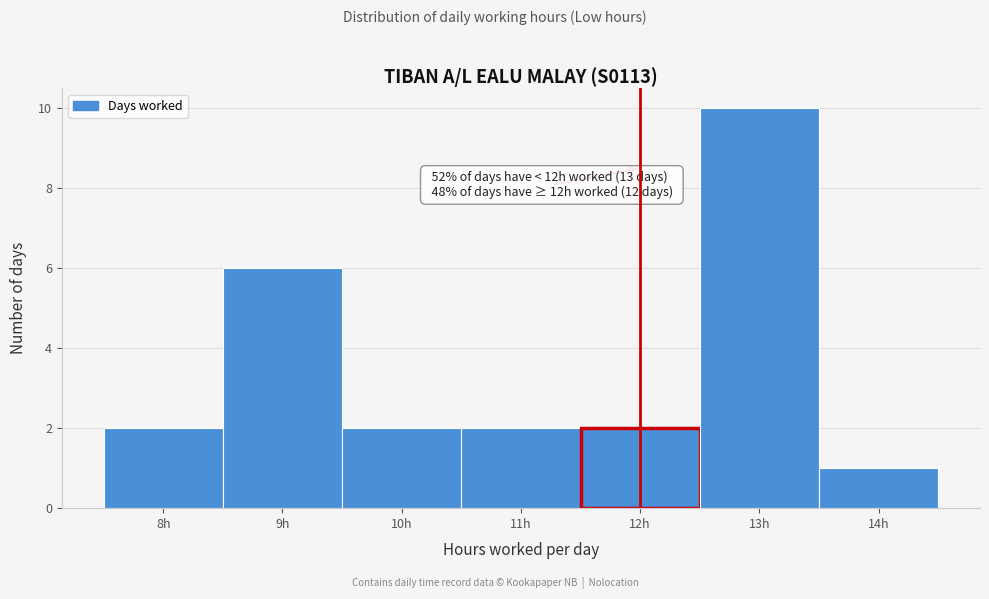

Which range on the x-axis has the tallest bar?

12.5 to 13.5